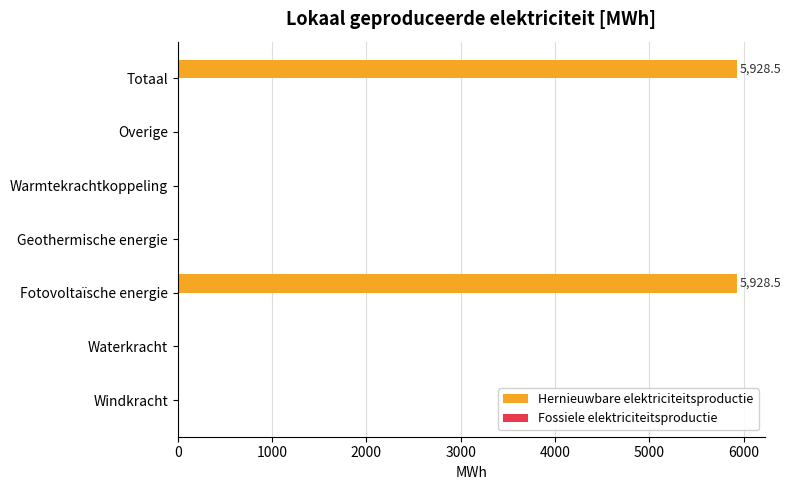

True or false: the data shows -1927.1 at Waterkracht.

False